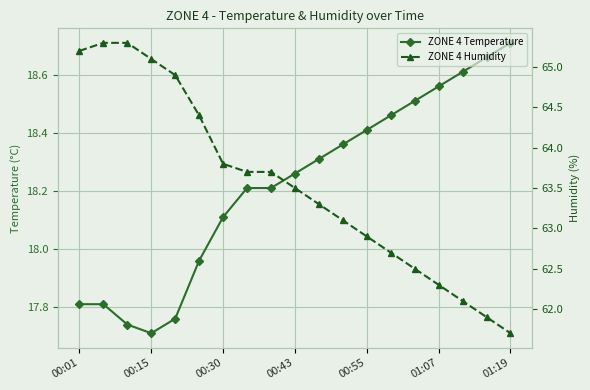

Rank the series at 00:01 from lowest to highest value.

ZONE 4 Temperature, ZONE 4 Humidity